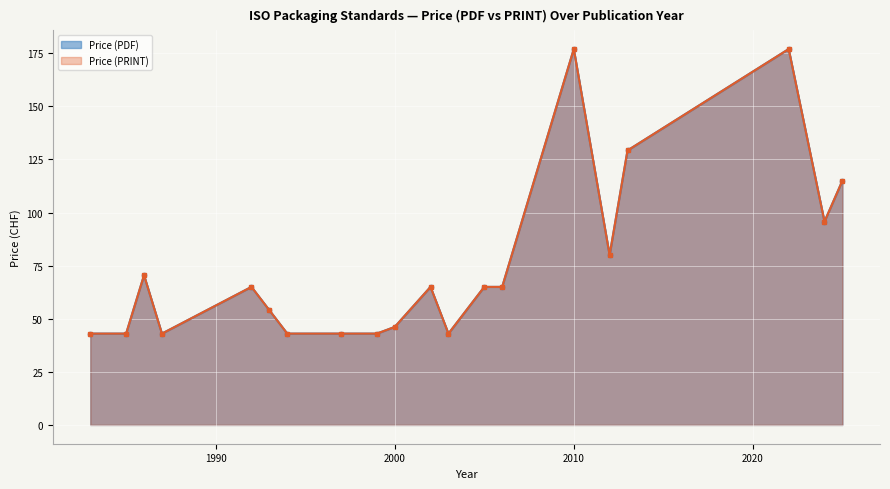

True or false: Price (PRINT) has a value of 172 at 2012.

False